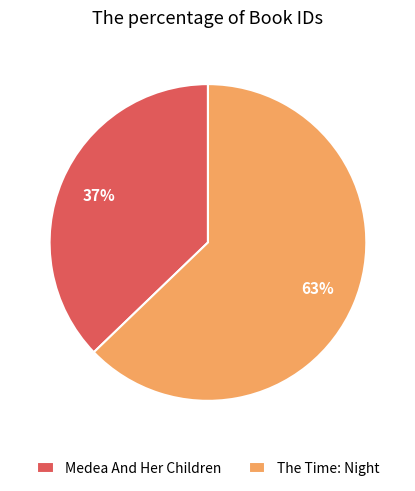

The The Time: Night slice represents 63% of the pie. True or false?

True